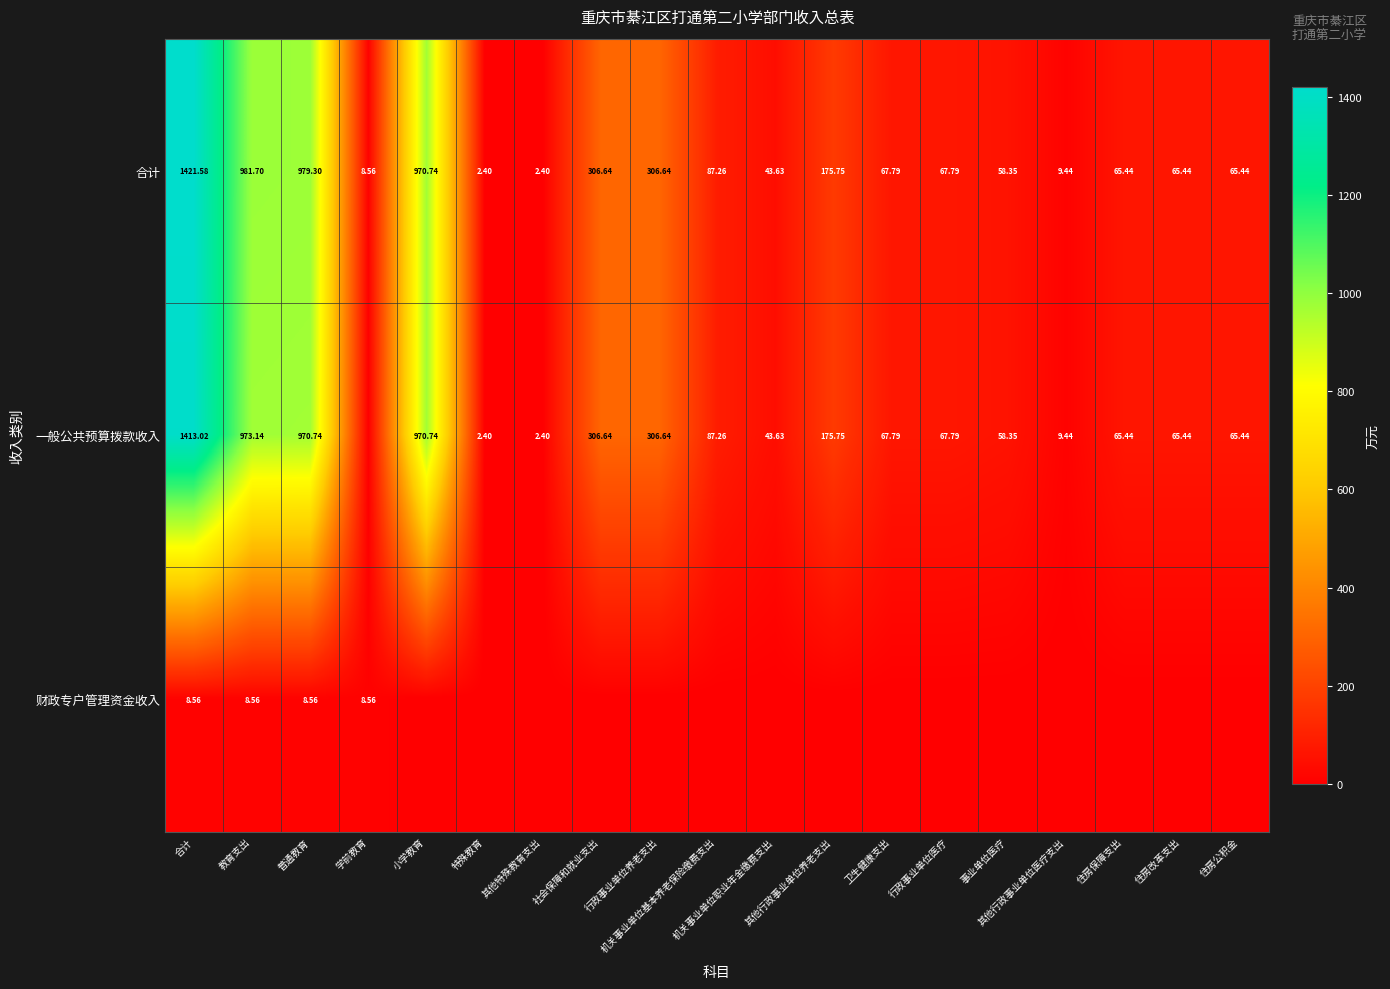

The value of 合计 at 教育支出 is 1503.7. True or false?

False